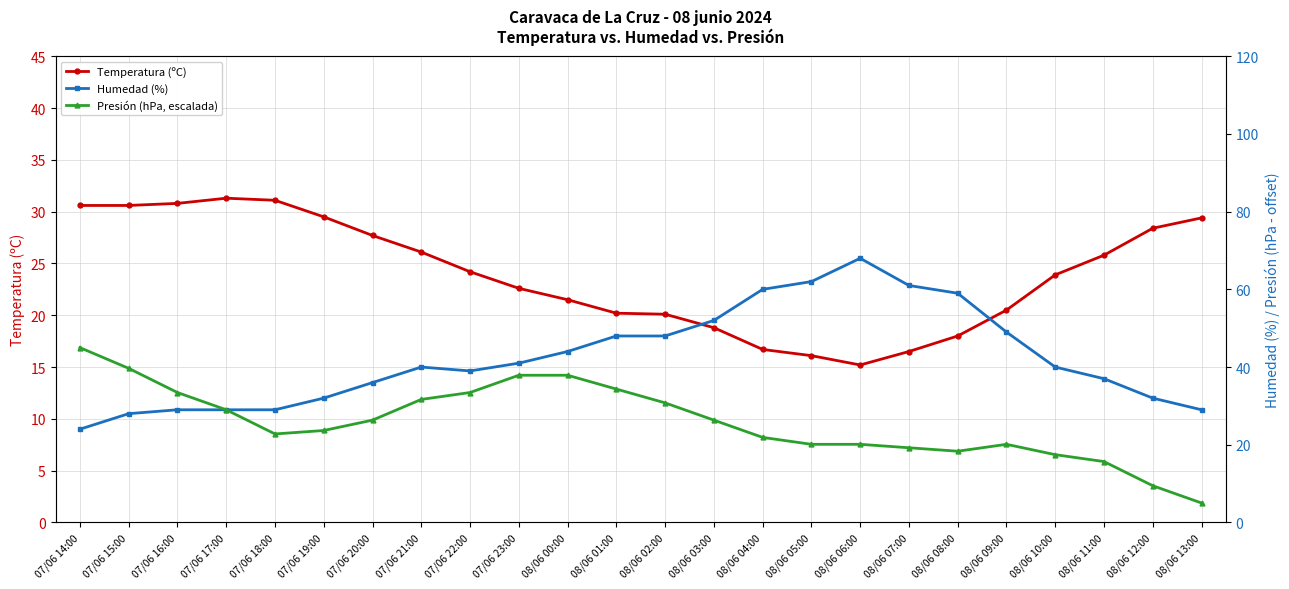

What is the value of the Presión (hPa, escalada) point at the 9th from the left?

33.4